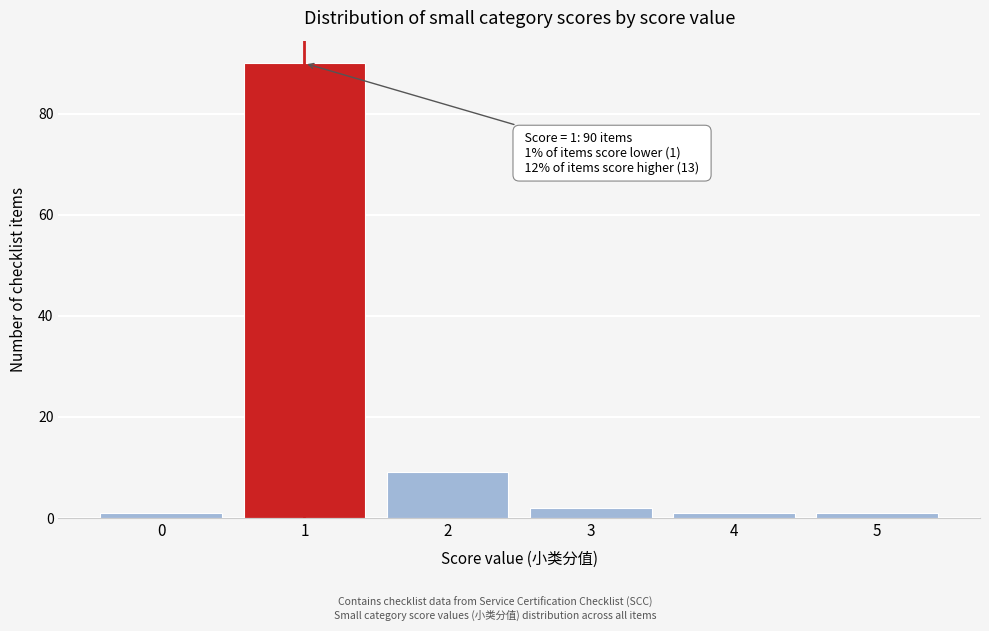

Over which range of the x-axis is the bar tallest?

0.5 to 1.5